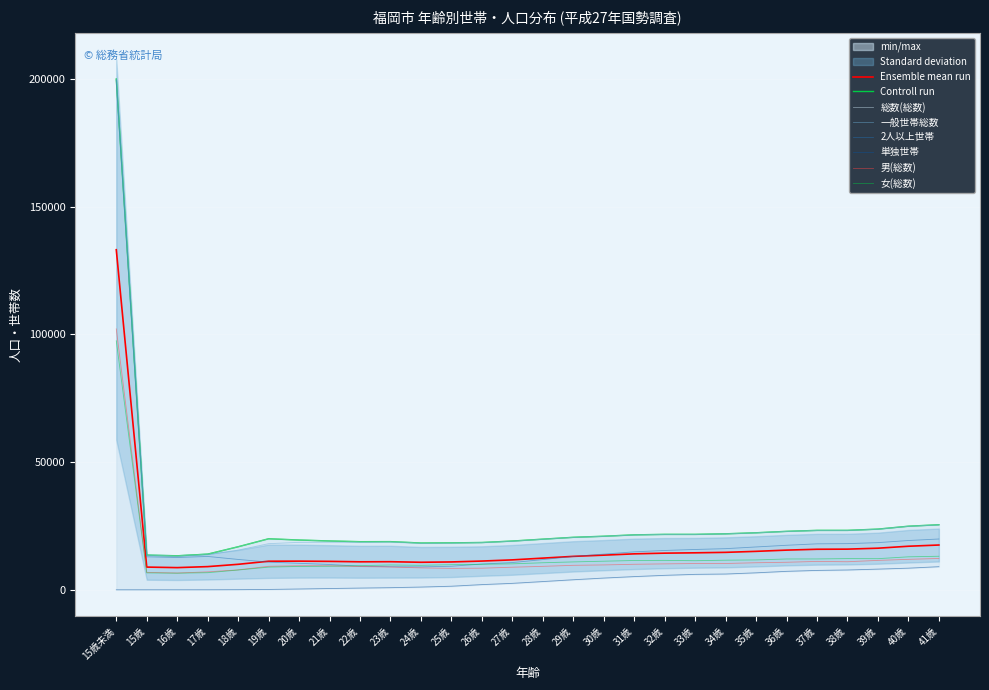

Reading left to right, extract all data points from this chart.

総数(総数): 199923	13553	13299	13953	16842	19967	19474	19106	18824	18846	18304	18369	18503	19074	19812	20538	20954	21499	21687	21687	21909	22313	22870	23251	23253	23745	24879	25458
一般世帯総数: 199583	13411	13049	13691	15527	18052	18555	18613	18501	18618	18140	18205	18415	18988	19749	20478	20910	21437	21648	21655	21860	22269	22817	23180	23185	23682	24818	25375
2人以上世帯: 199579	12906	12634	13047	11875	10831	10362	9900	9217	9018	8957	9209	10085	10654	11818	13043	13957	14852	15386	15774	16097	16763	17418	17982	18064	18457	19281	19873
単独世帯: 3	2	5	10	45	128	305	487	664	823	1062	1390	2022	2515	3214	3925	4583	5159	5653	6033	6167	6636	7215	7576	7750	8083	8455	9038
男(総数): 102121	6805	6559	7010	7800	9193	9421	9389	9077	8907	8569	8381	8449	8835	9172	9570	9726	9976	10140	10276	10282	10586	10764	11109	10976	11504	11917	12255
女(総数): 97462	6606	6490	6681	7727	8859	9134	9224	9424	9711	9571	9824	9966	10153	10577	10908	11184	11461	11508	11379	11578	11683	12053	12071	12209	12178	12901	13120